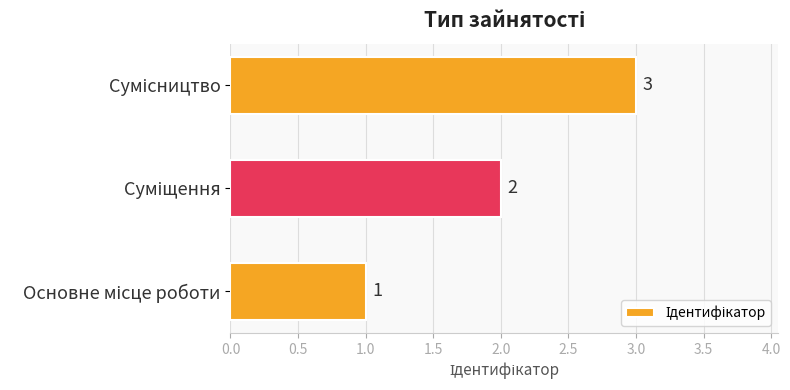

How many bars are there in total?

3